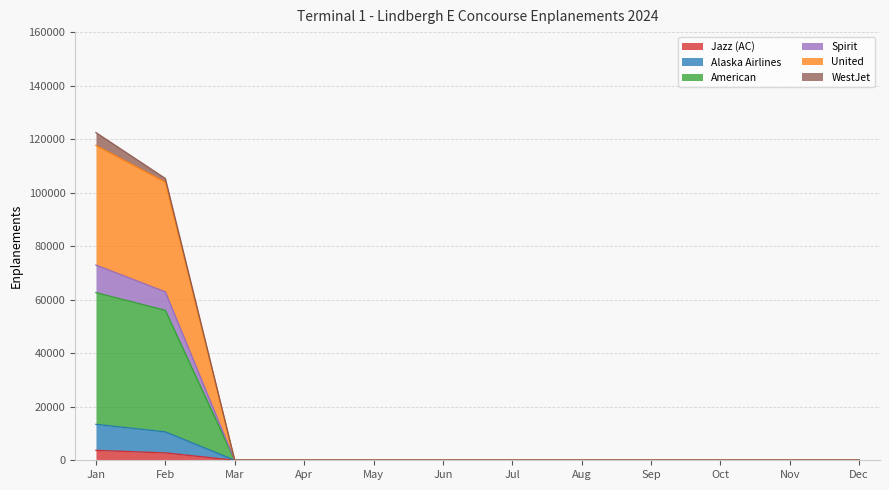

Read the Jazz (AC) value at Jan.

3693